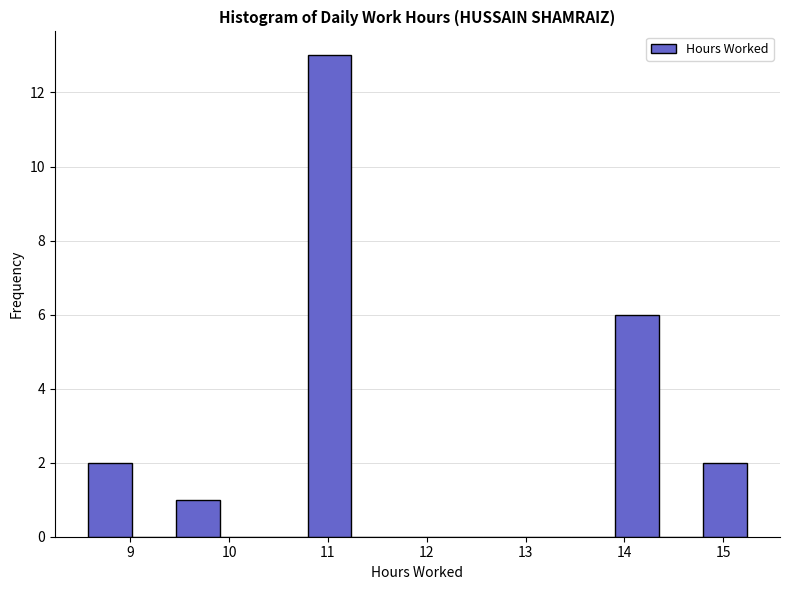

How tall is the bar that spans 9.5 to 9.9 on the x-axis? Neither the bar edges nor the heights are printed on the chart, so give them approximately, as read against the axes.

1